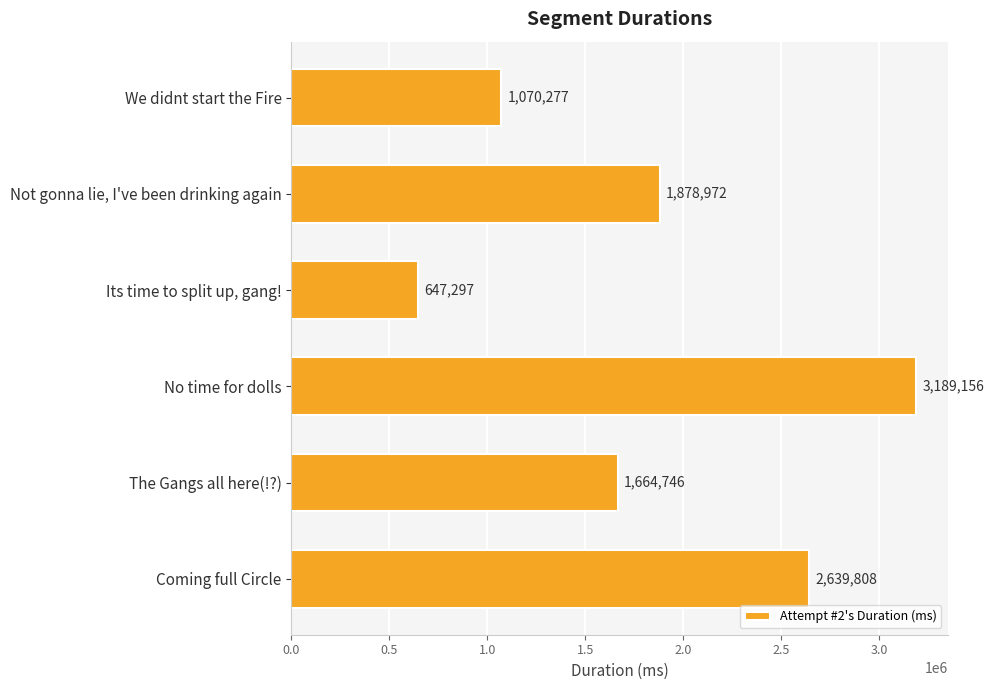

What is the change in value from Not gonna lie, I've been drinking again to Its time to split up, gang!?

-1231675